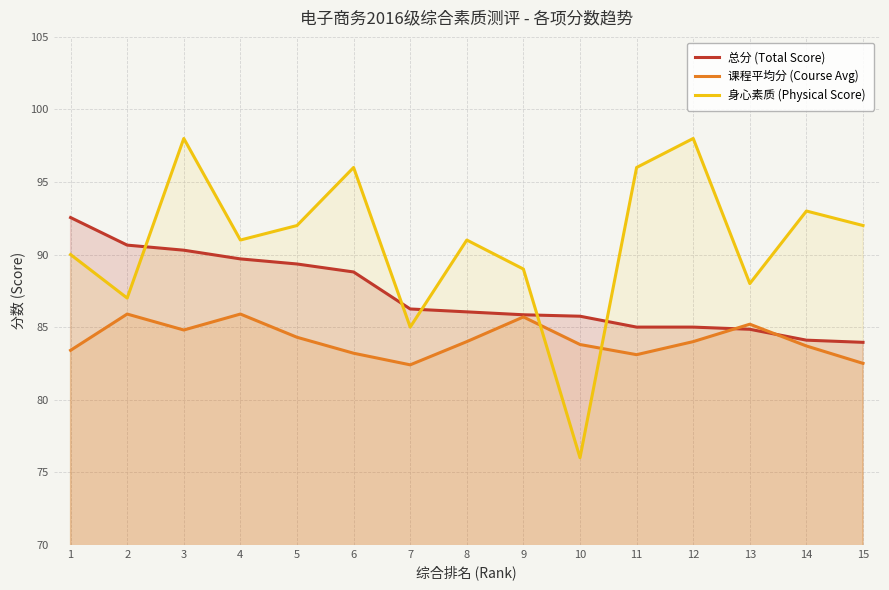

True or false: 身心素质 (Physical Score) and 总分 (Total Score) cross at least once.

True